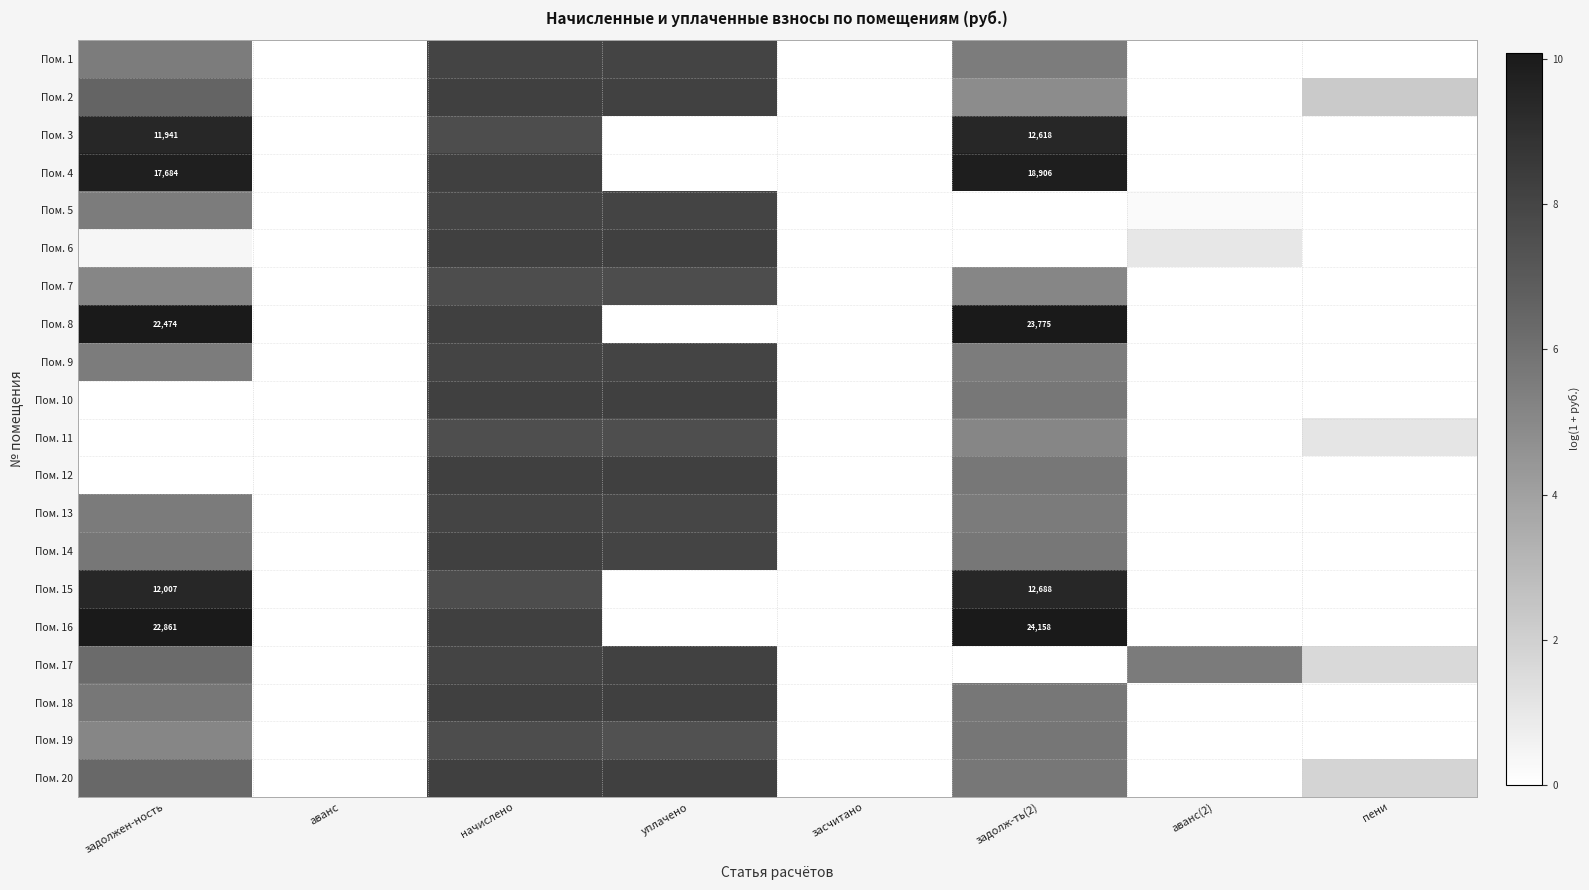

The Пом. 16 series shows 8.2 at начислено. True or false?

True